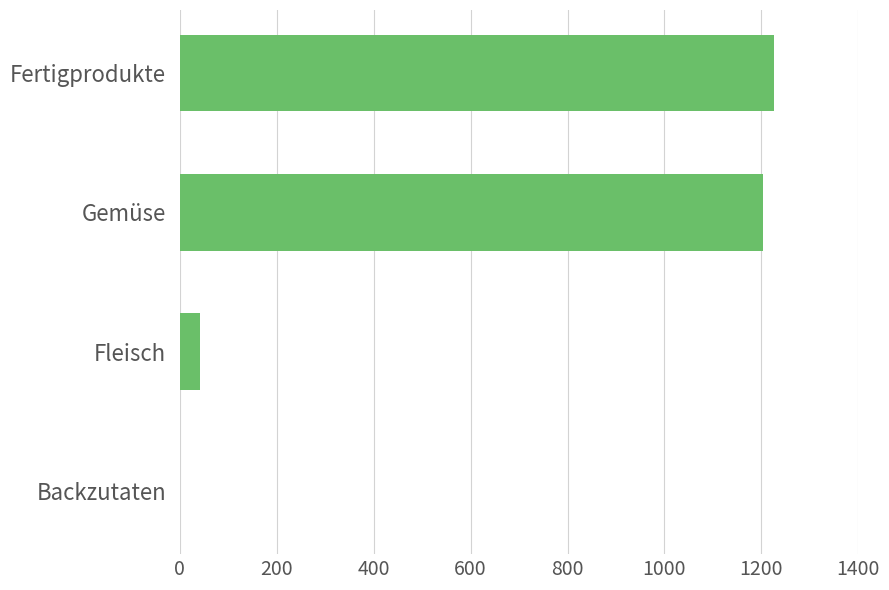

Are the bars grouped side by side (vs. stacked)?

No